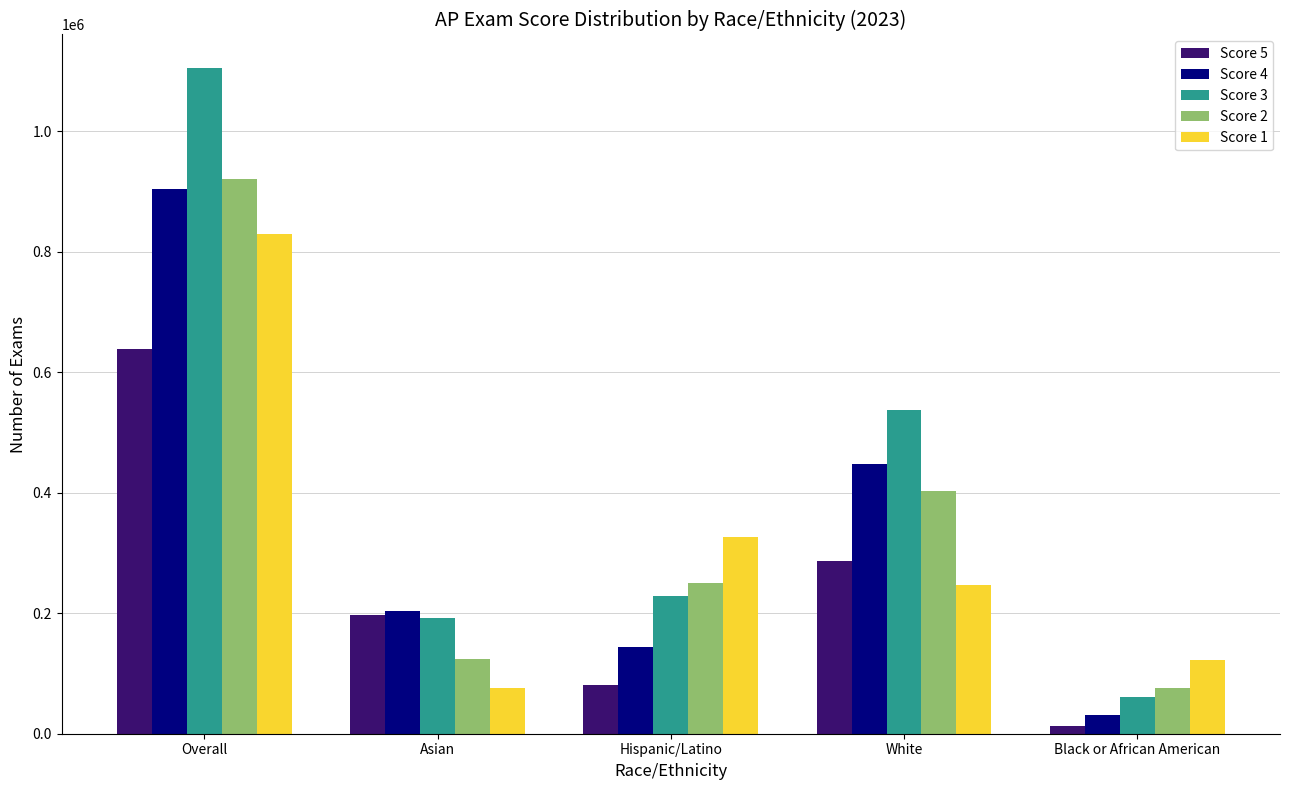

Which series has the largest range (max minus min)?

Score 3